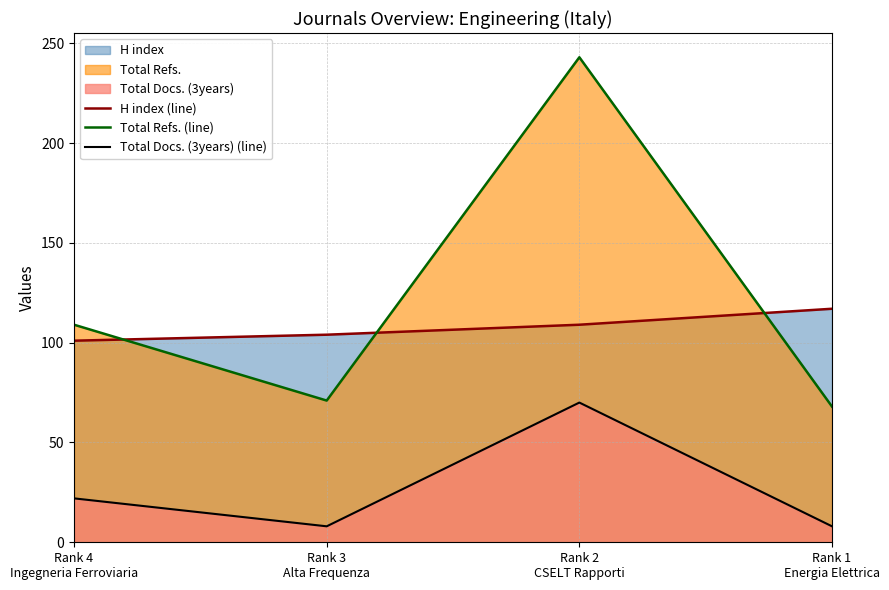

How many data points in Total Refs. (line) are less than 109?

2